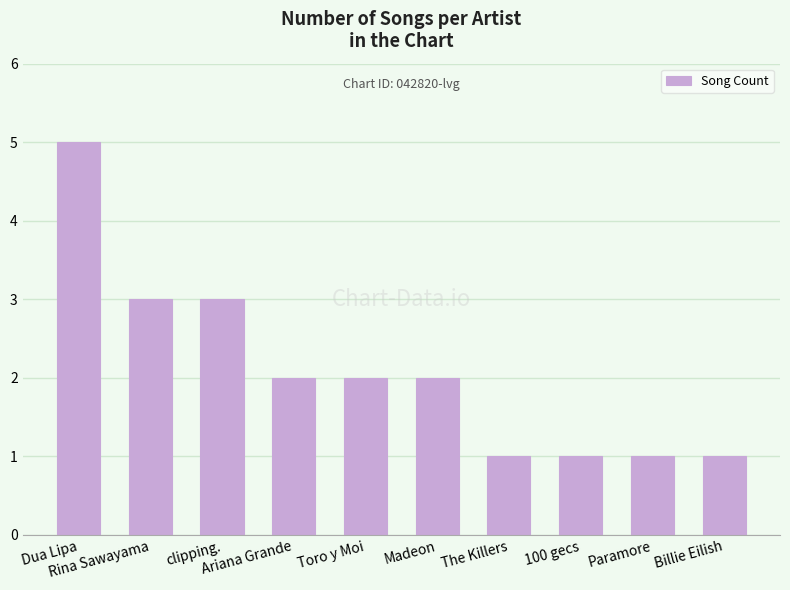

What is the sum of the values at The Killers and clipping.?

4